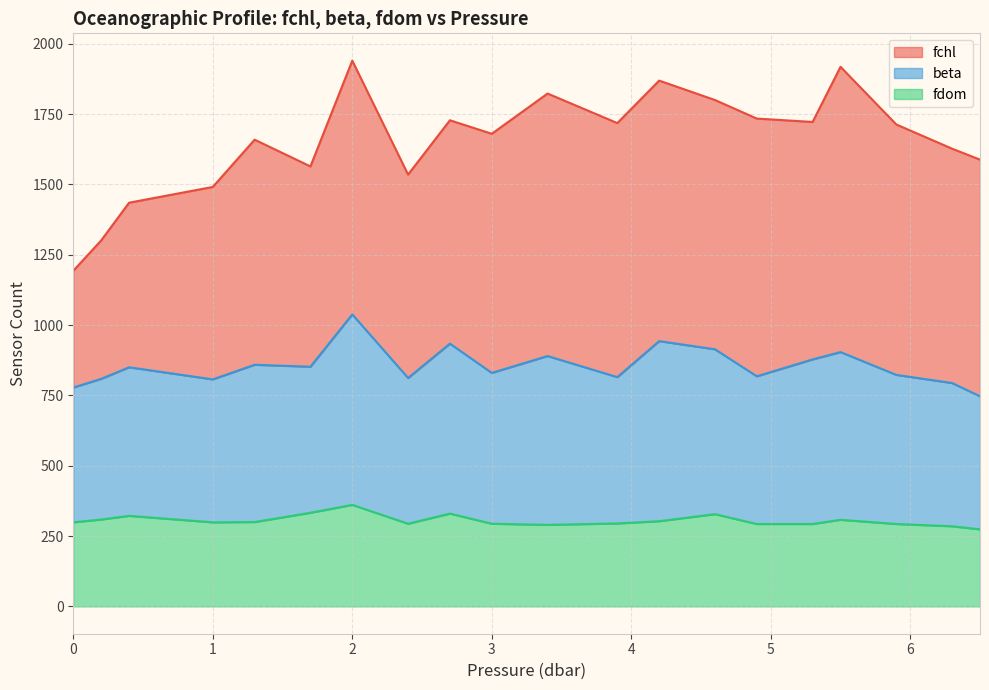

Between 4.9 and 0.0, which is larger?

4.9